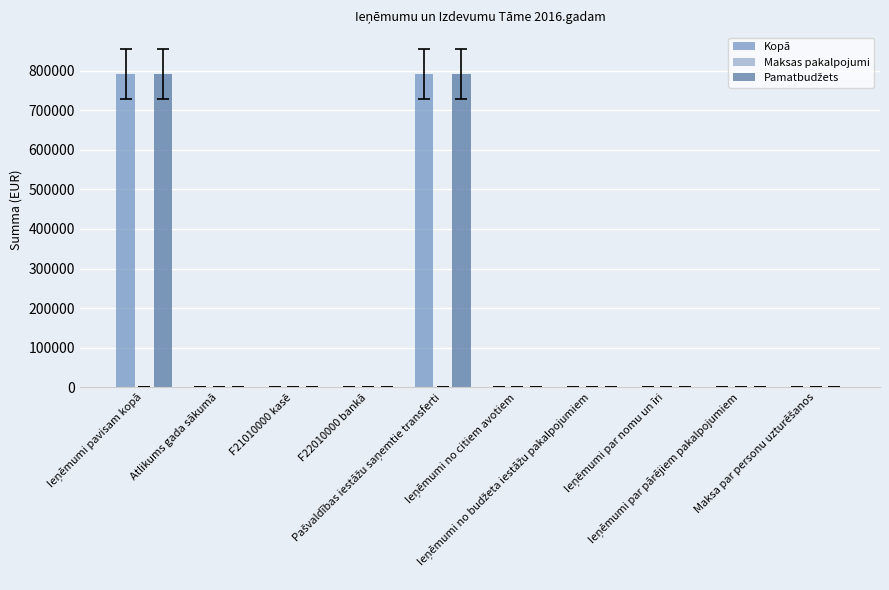

What is the maximum value for Kopā?

791167